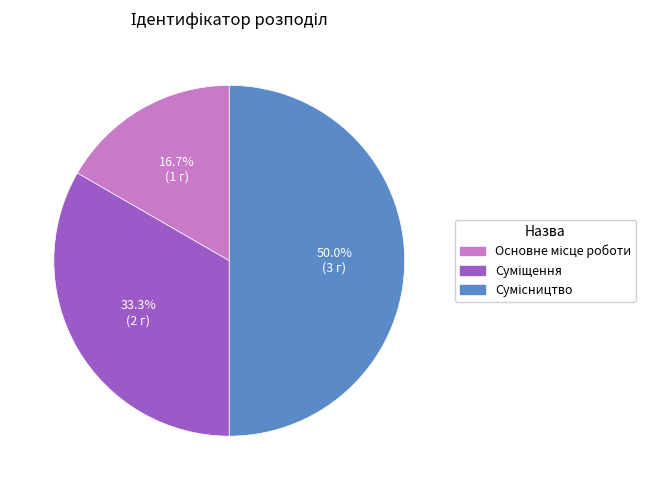

Which category has the biggest portion of the pie?

Сумісництво